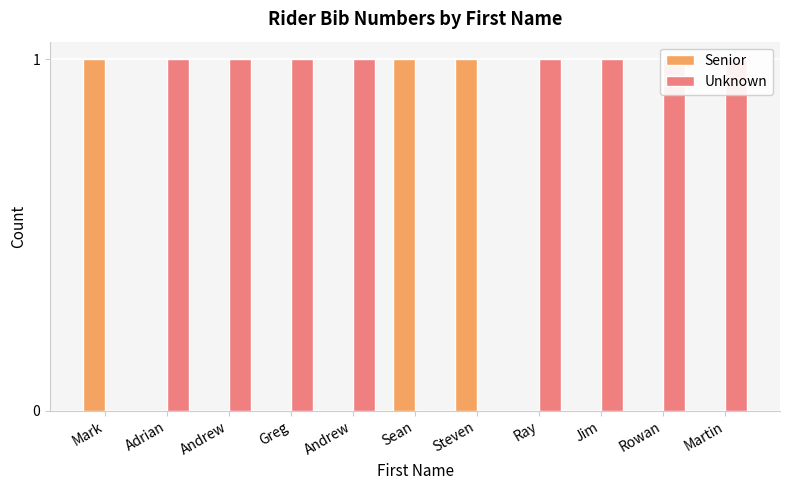

What is the label of the 4th bar from the right?

Ray